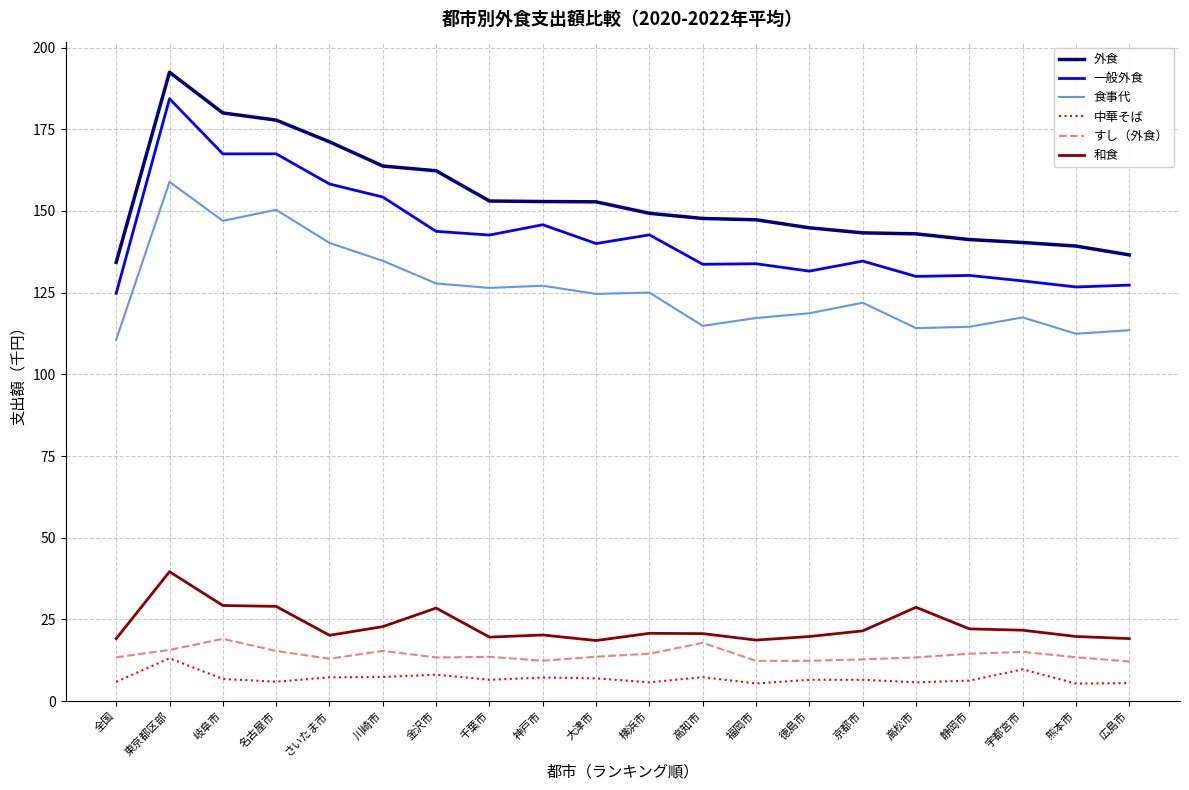

What value does the 外食 series have at さいたま市?

171.2